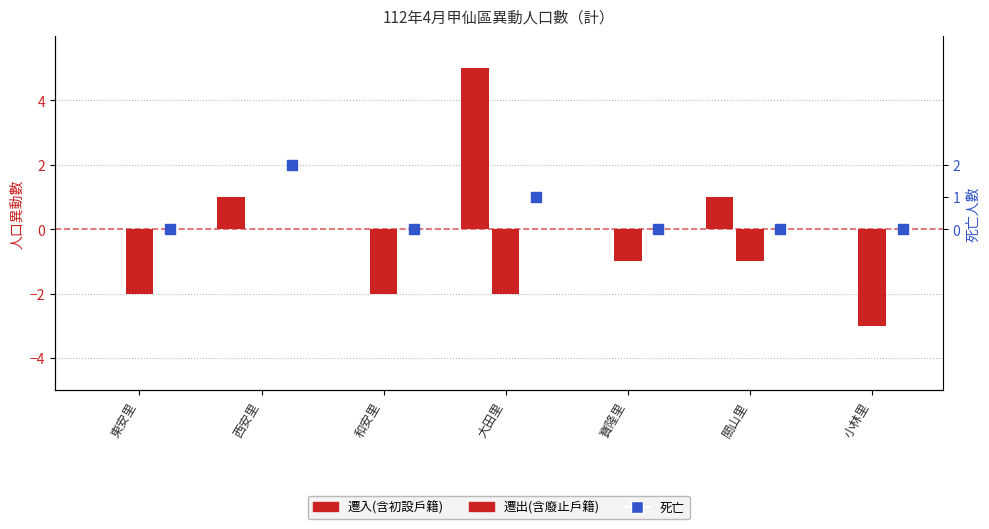

Is the value of 遷出(含廢止戶籍) at 東安里 greater than the value of 死亡 at 和安里?

No